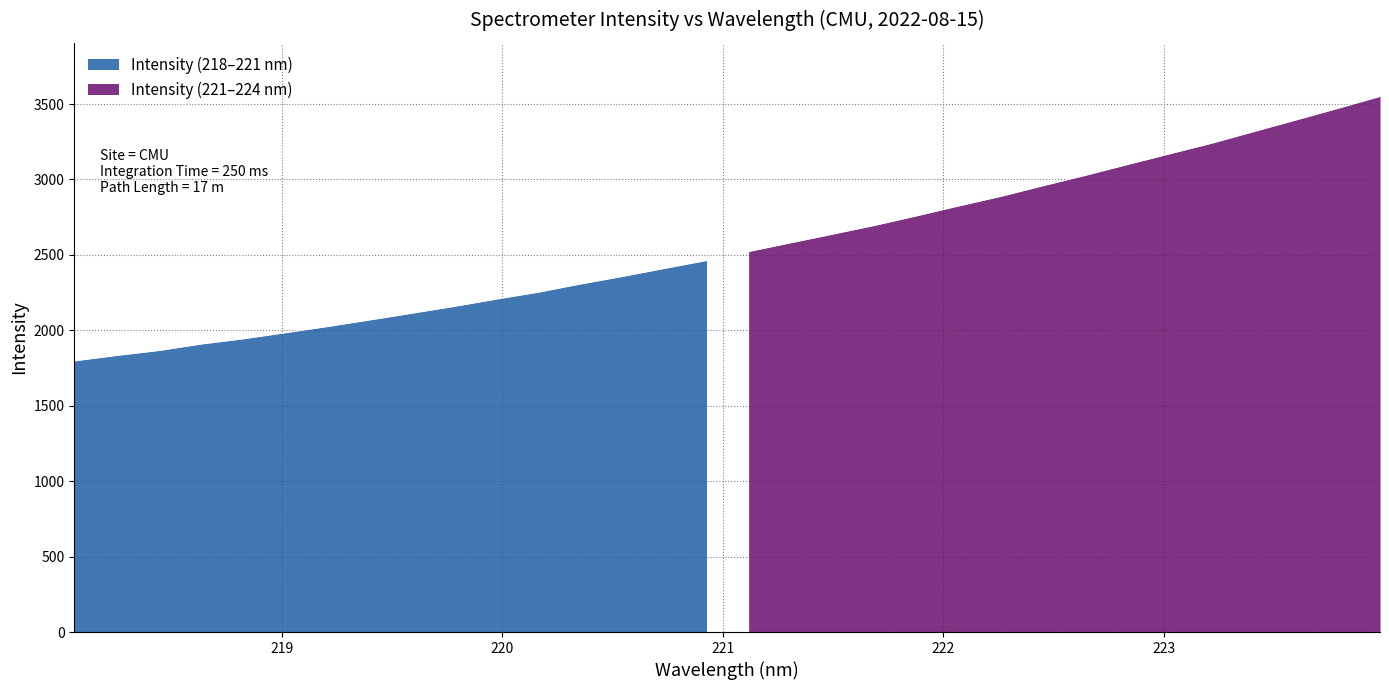

Approximately how many times larger is the value at 218.8244 compared to 220.7354?

0.8